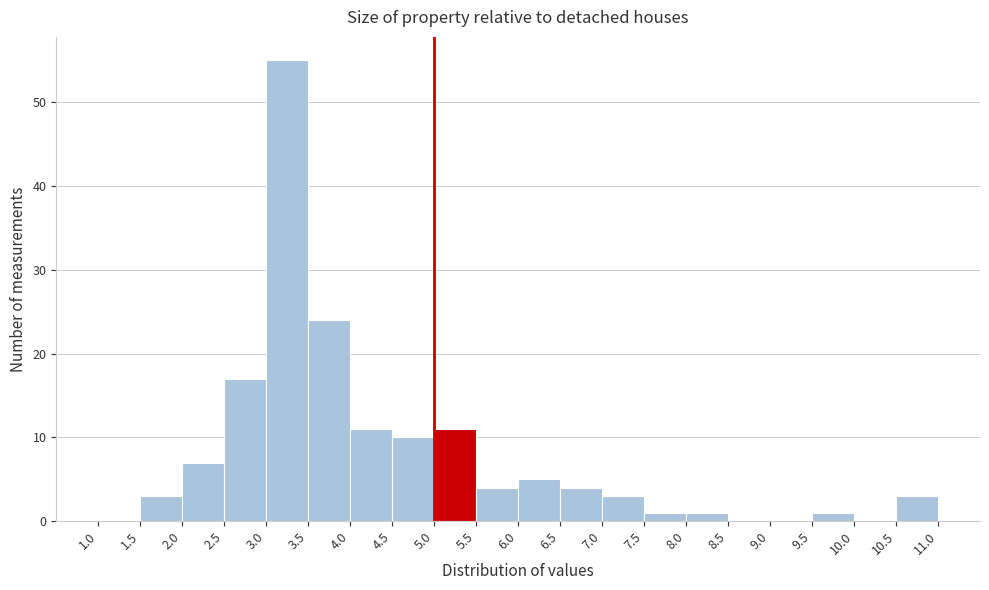

Over which range of the x-axis is the bar tallest?

3.0 to 3.5